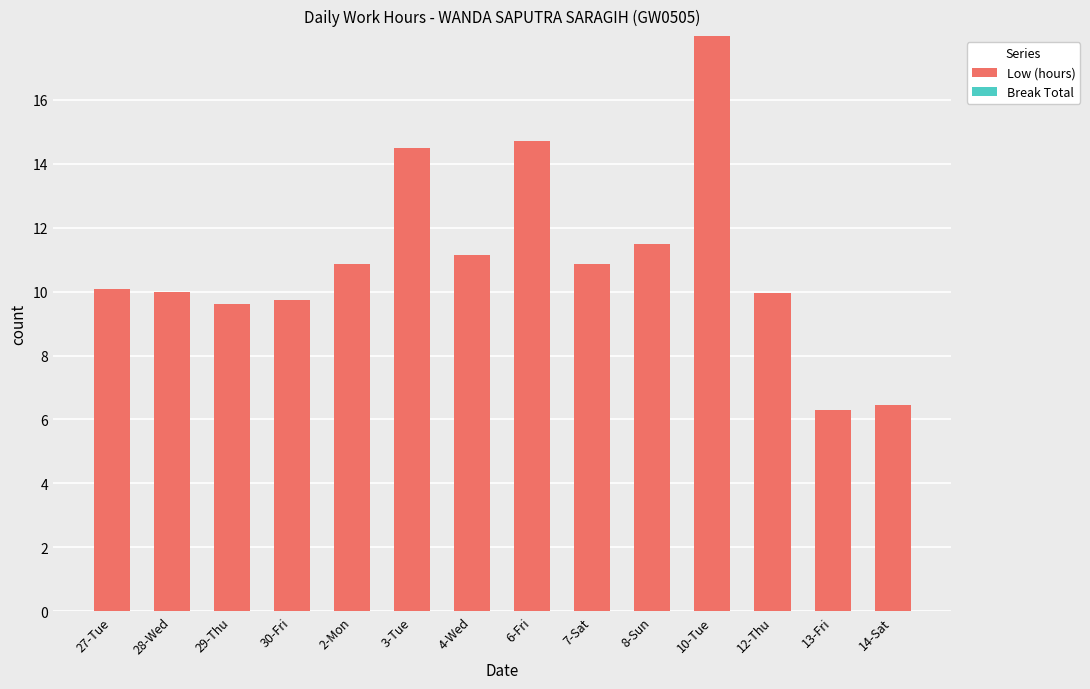

Which label corresponds to the largest value in the chart?

10-Tue